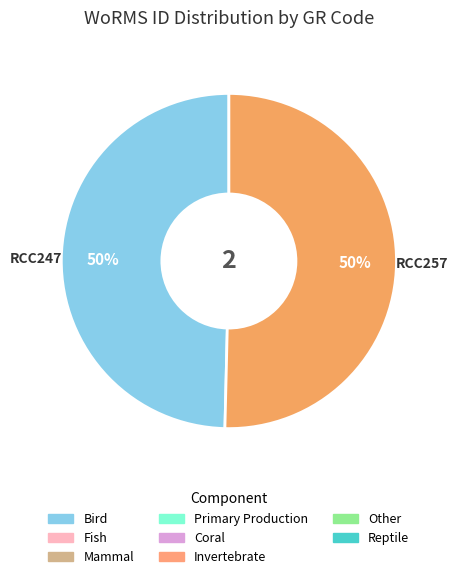

To the nearest percent, what portion does RCC247 represent?

50%